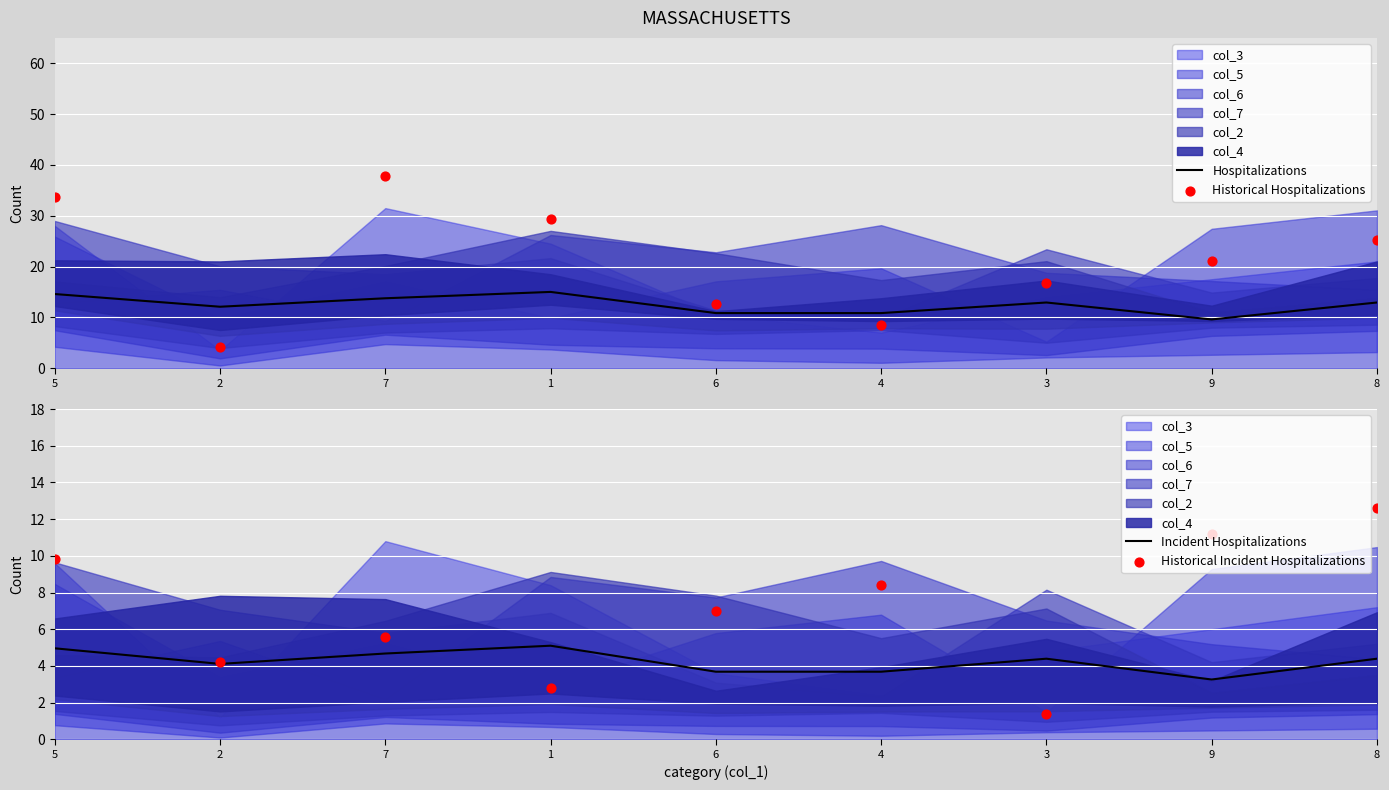

True or false: Hospitalizations has a value of 13.8 at 7.

True